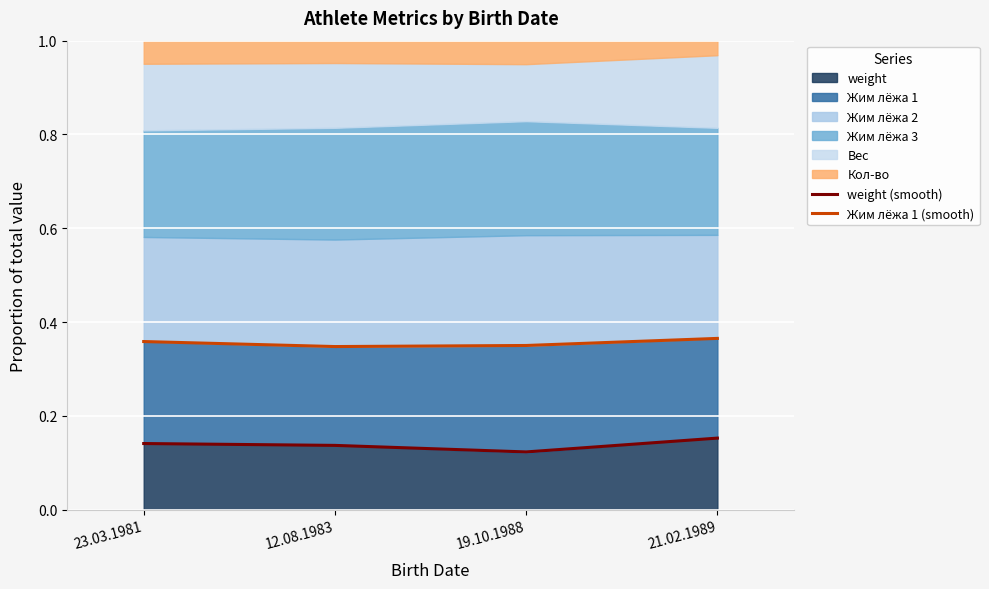

What position from the right is 12.08.1983?

3